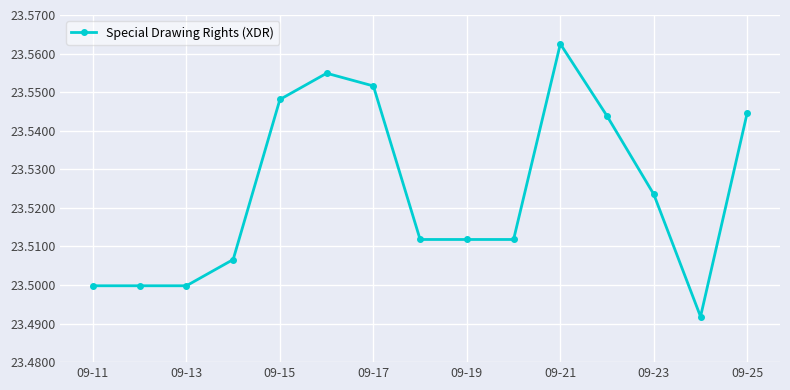

True or false: there are more than 1 points higher than both neighbors.

True